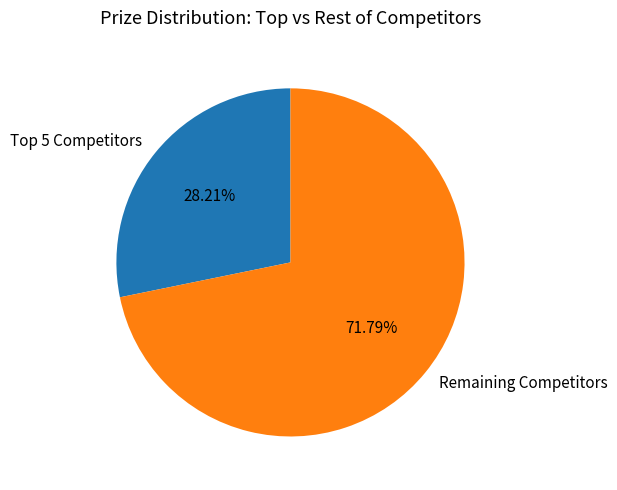

To the nearest percent, what is the average slice percentage?

50%